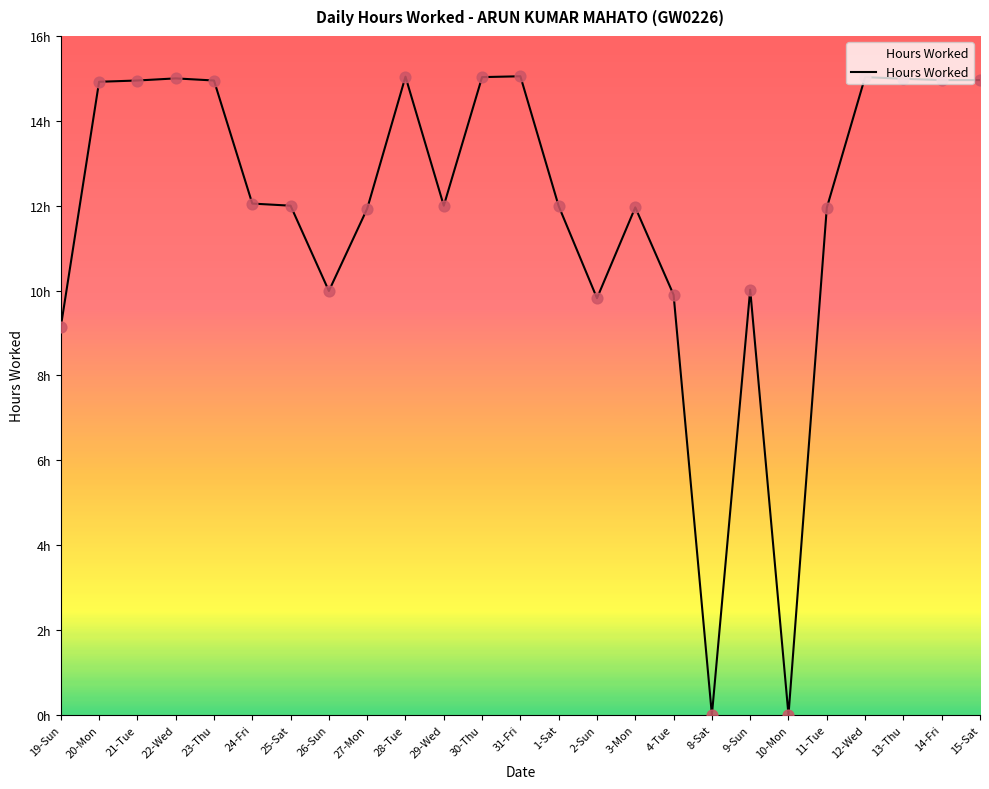

What is the change in value from 29-Wed to 10-Mon?

-12.0